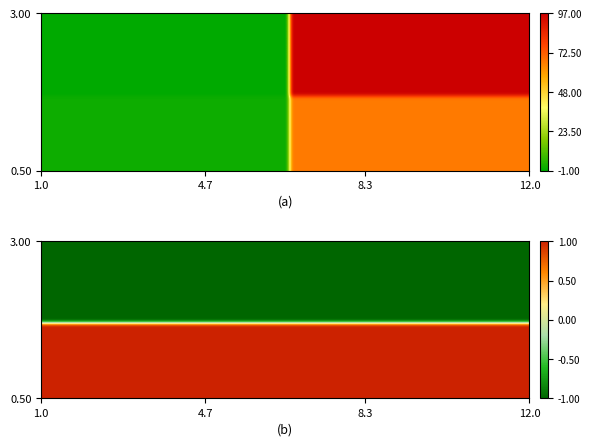

What is the difference between the 7993b7c18832236ea1214c99b3546c77b7efeb4 values at 1 and -1?

98